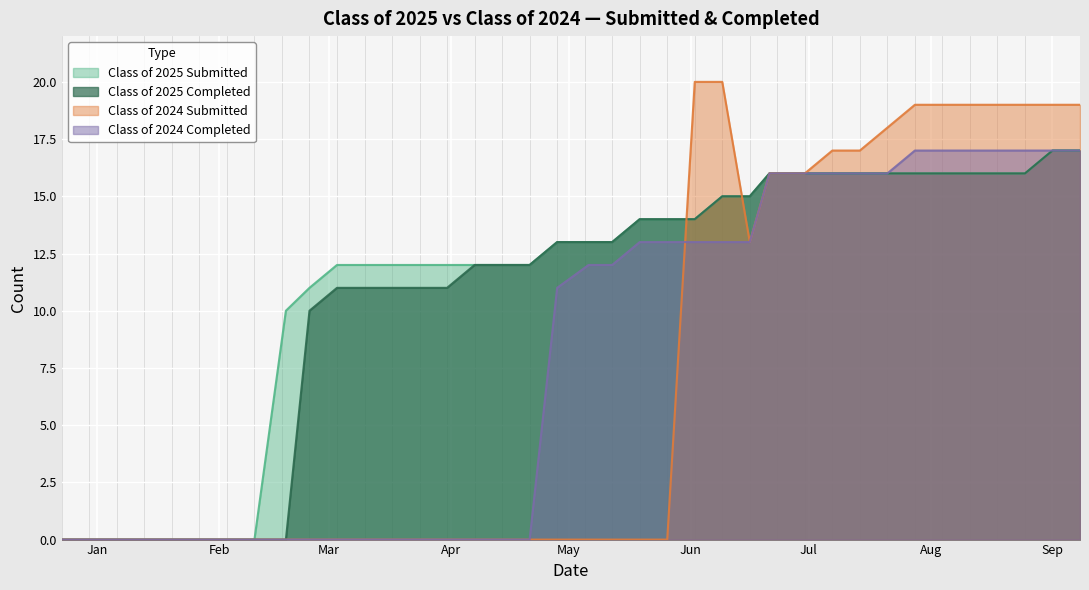

At how many categories does at least one series exceed 16?

12